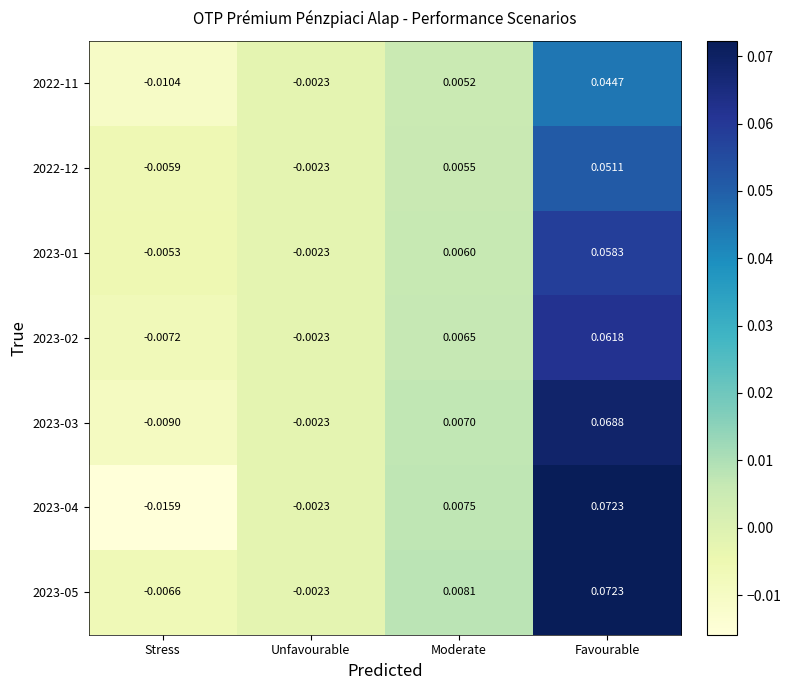

List the labels in order of 2023-04 value, smallest first.

Stress, Unfavourable, Moderate, Favourable